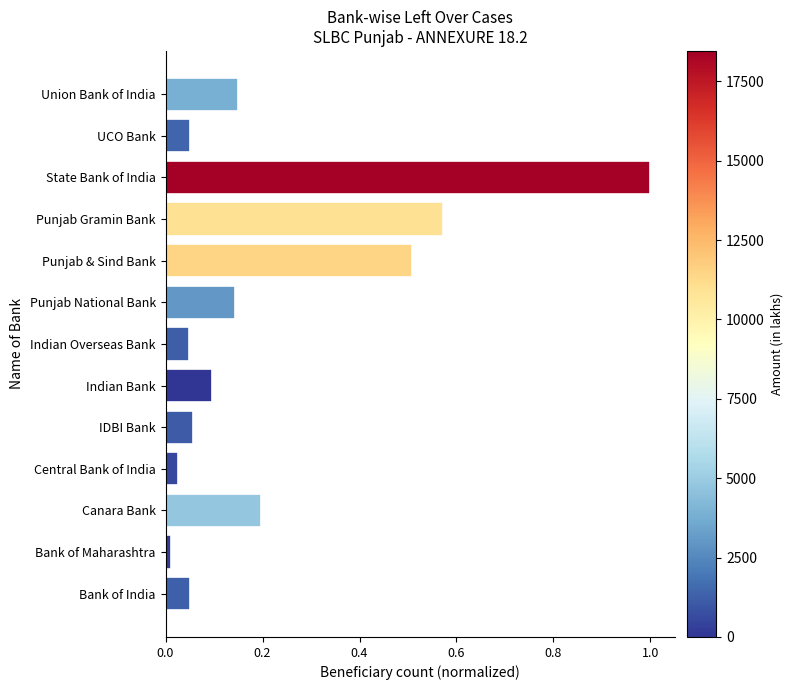

What is the greatest value displayed?

1.0